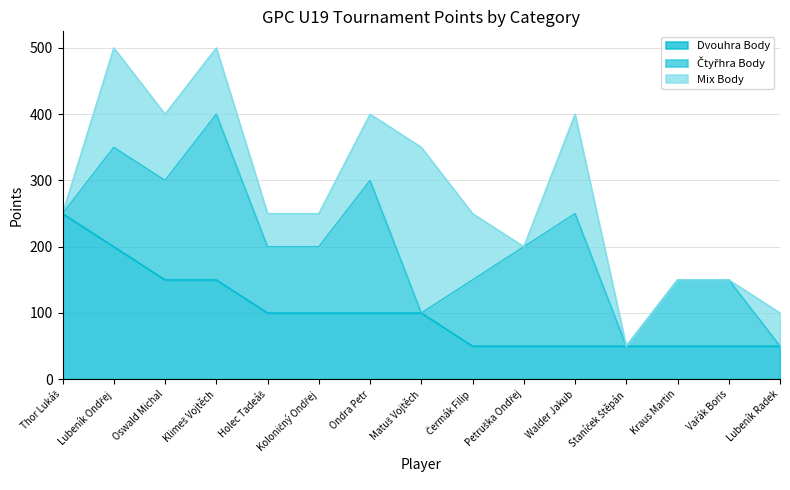

What value does the Dvouhra Body series have at Lubeník Radek?

50